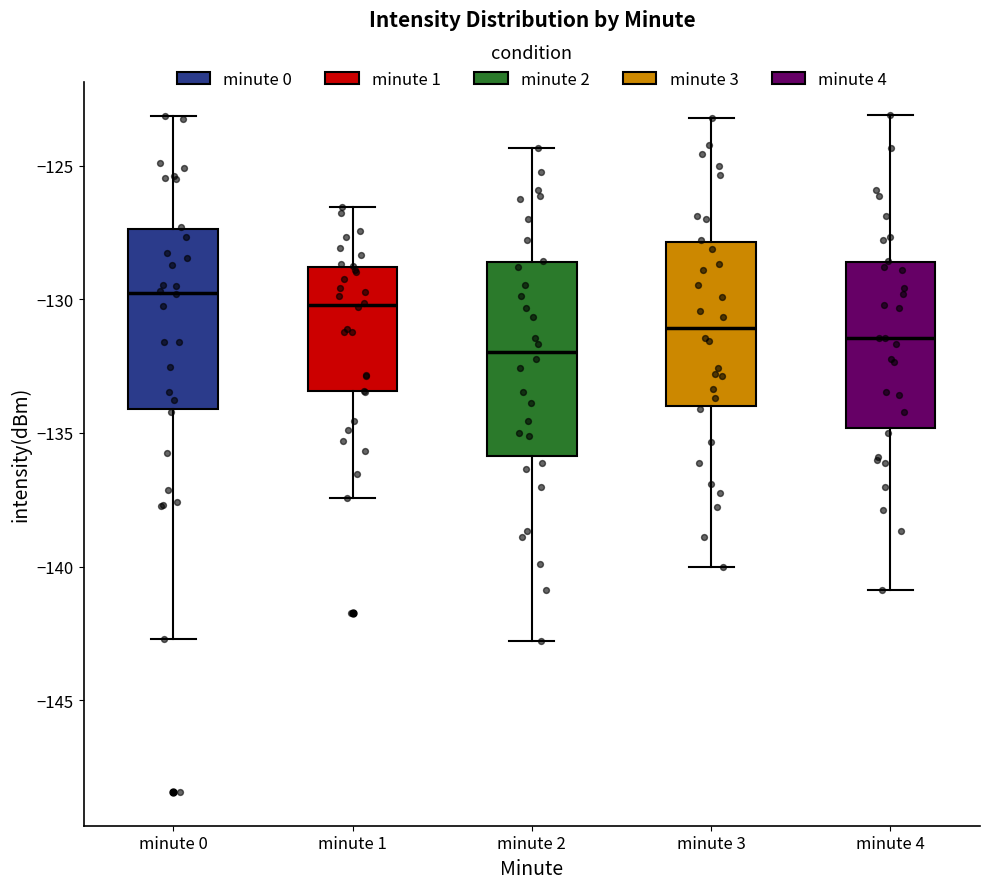

Where does the lower whisker of the box for minute 4 end on the y-axis? The values are not printed on the chart, so give them approximately, as read against the axis.

-141.0